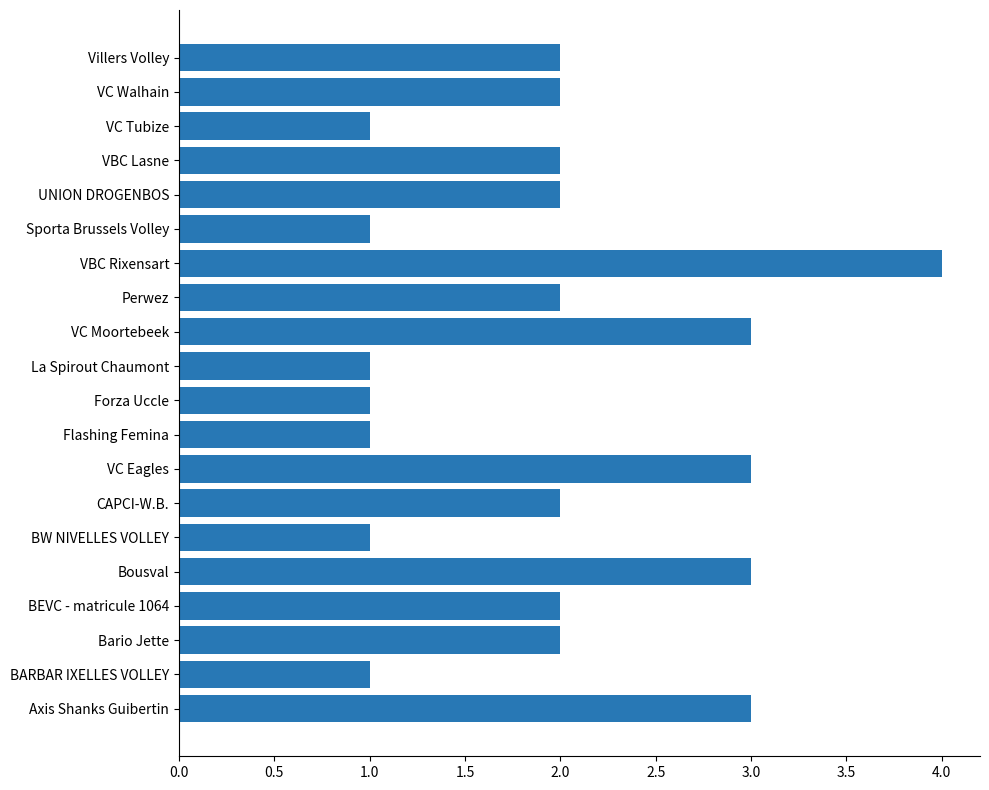

Count the values in the range 1 to 3.

19